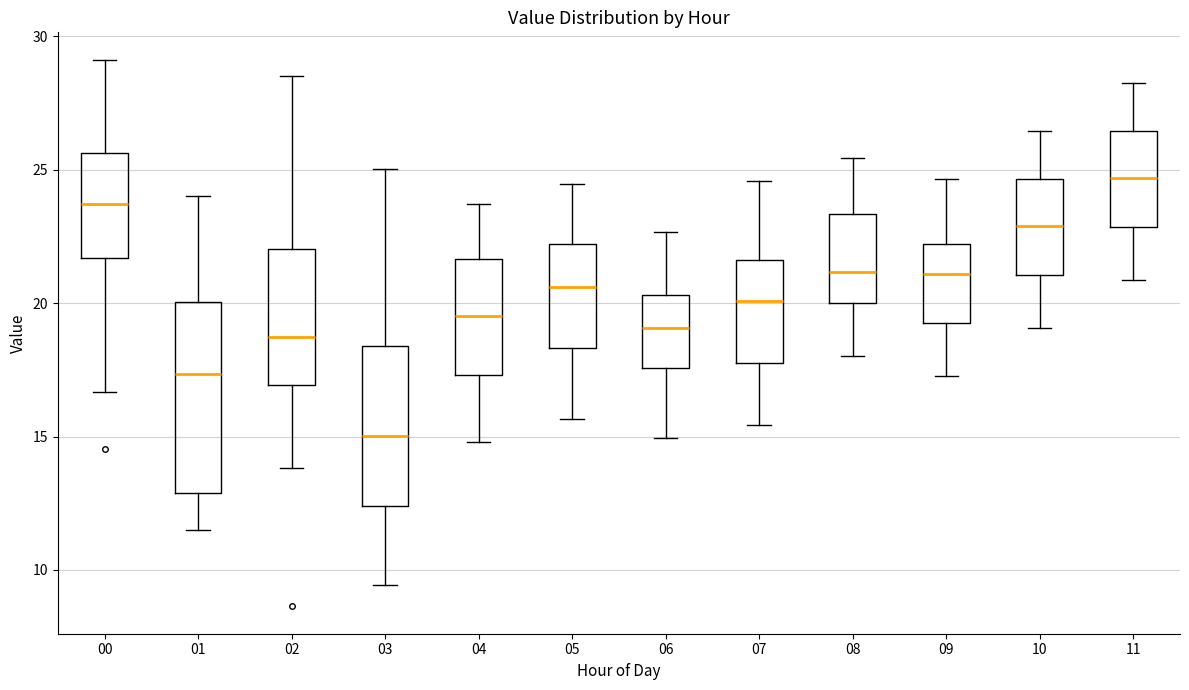

Which box has the lowest median line?

03